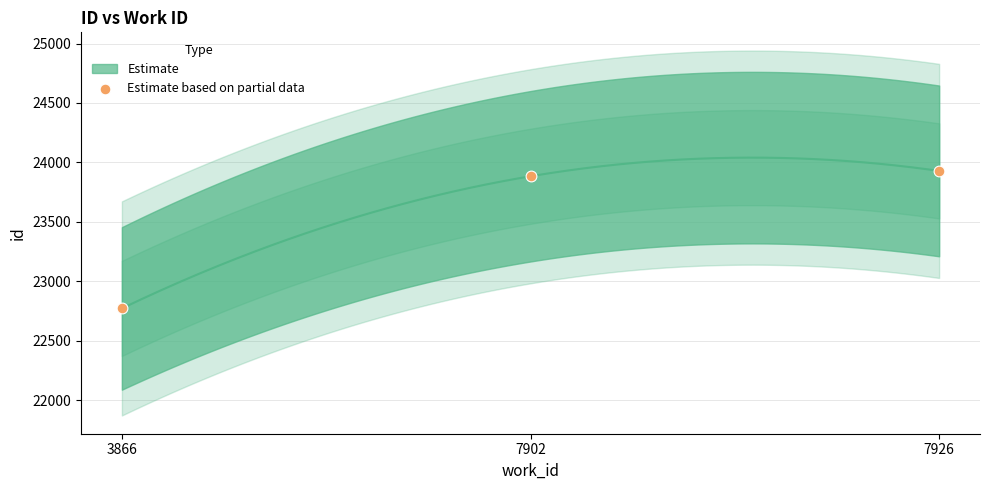

What is the range of Y values (max minus min)?

1156